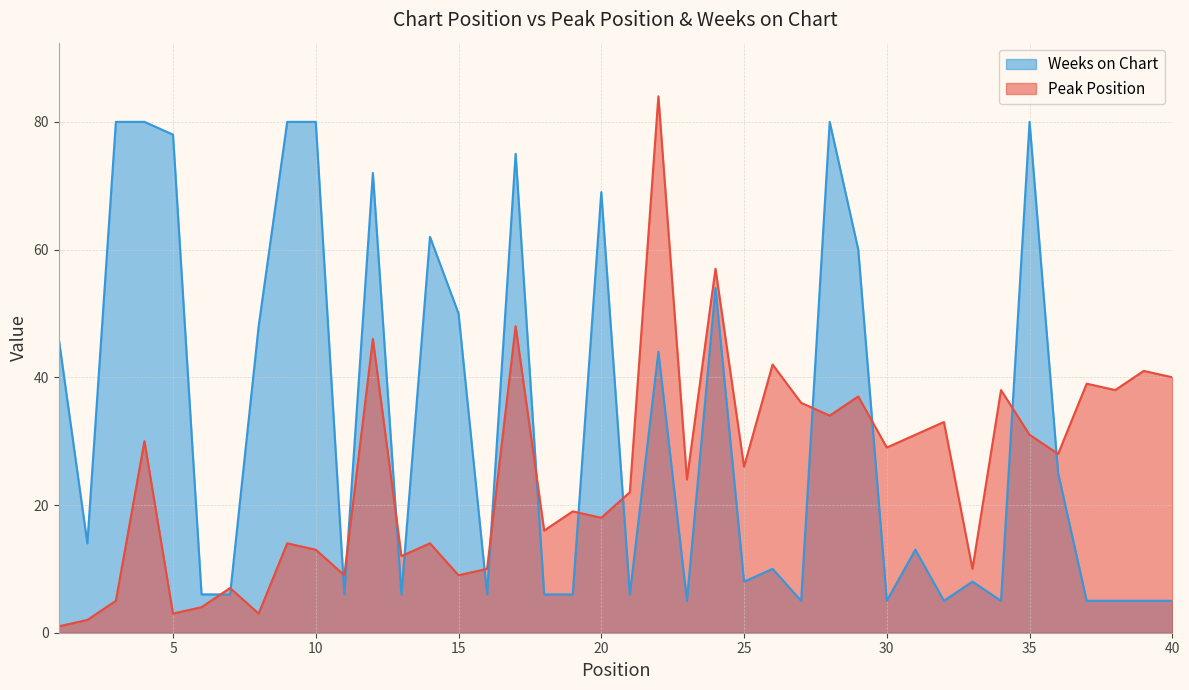

Is it true that Weeks on Chart equals 44 at 36?

False